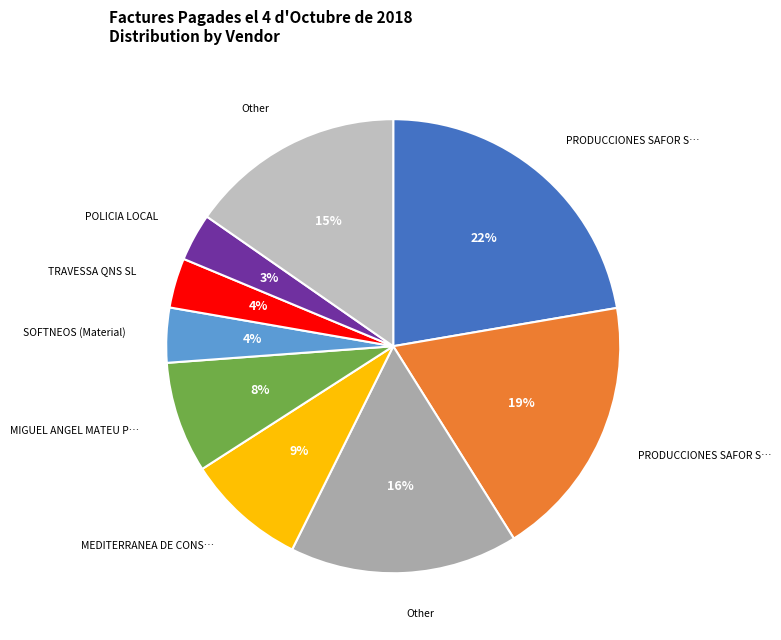

How many segments does this pie chart have?

9